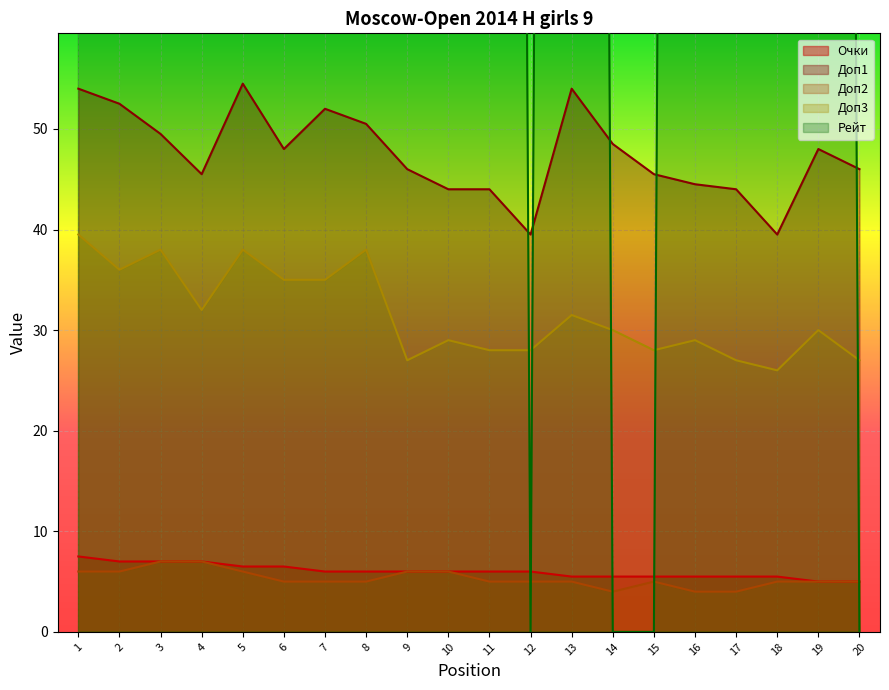

Which series has the largest total across all categories?

Рейт